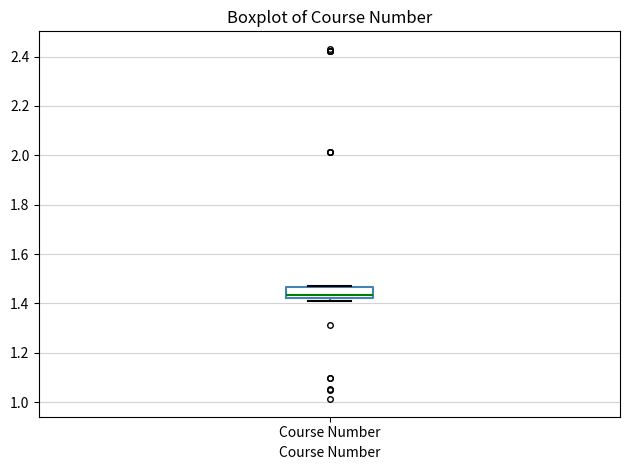

Transcribe this box plot: give where the median line is, the range the box spans, and where the two whiskers end, as read against the y-axis. The values are not printed on the chart, so give them approximately, as read against the axis.

median 1.44, box 1.42 to 1.46, whiskers 1.42 (just below the box's lower edge) to 1.48